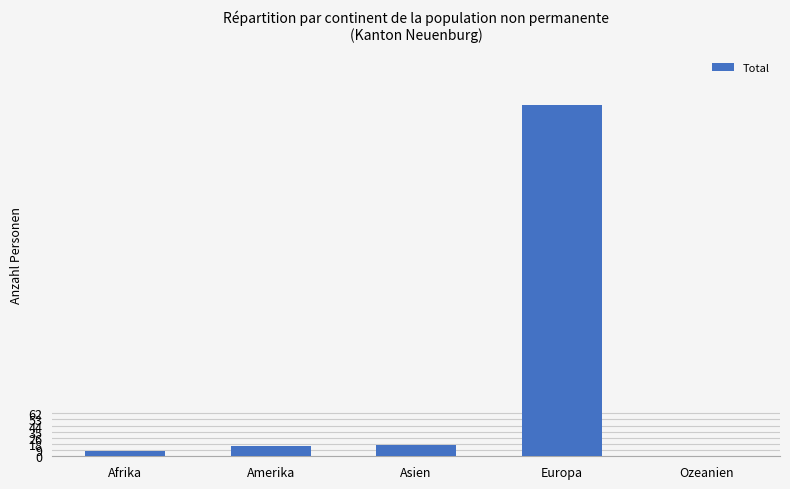

Which label corresponds to the largest value in the chart?

Europa